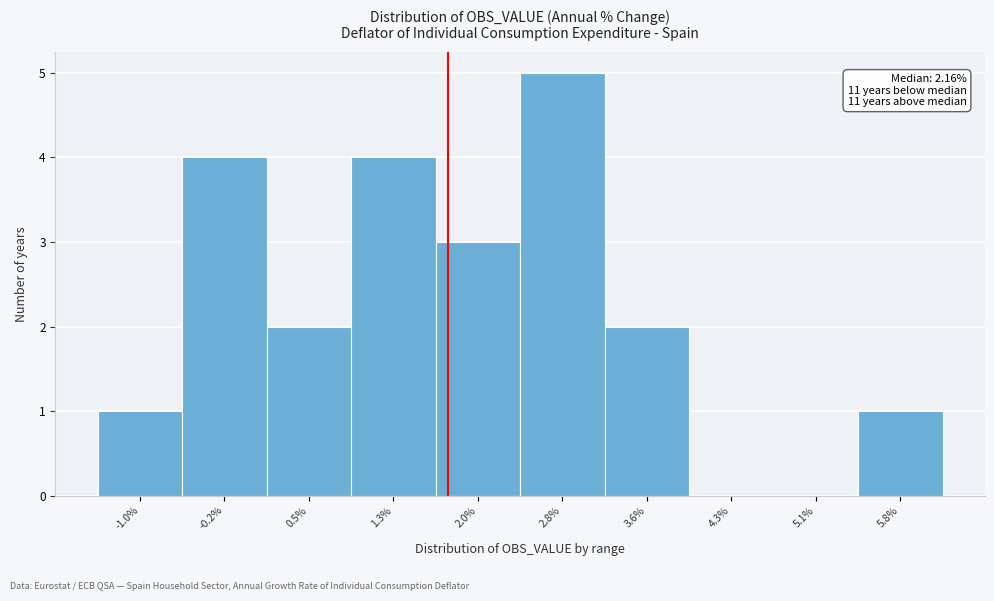

Reading left to right, what are all the values shown in this chart?

-1.0%=1	-0.2%=4	0.5%=2	1.3%=4	2.0%=3	2.8%=5	3.6%=2	4.3%=0	5.1%=0	5.8%=1